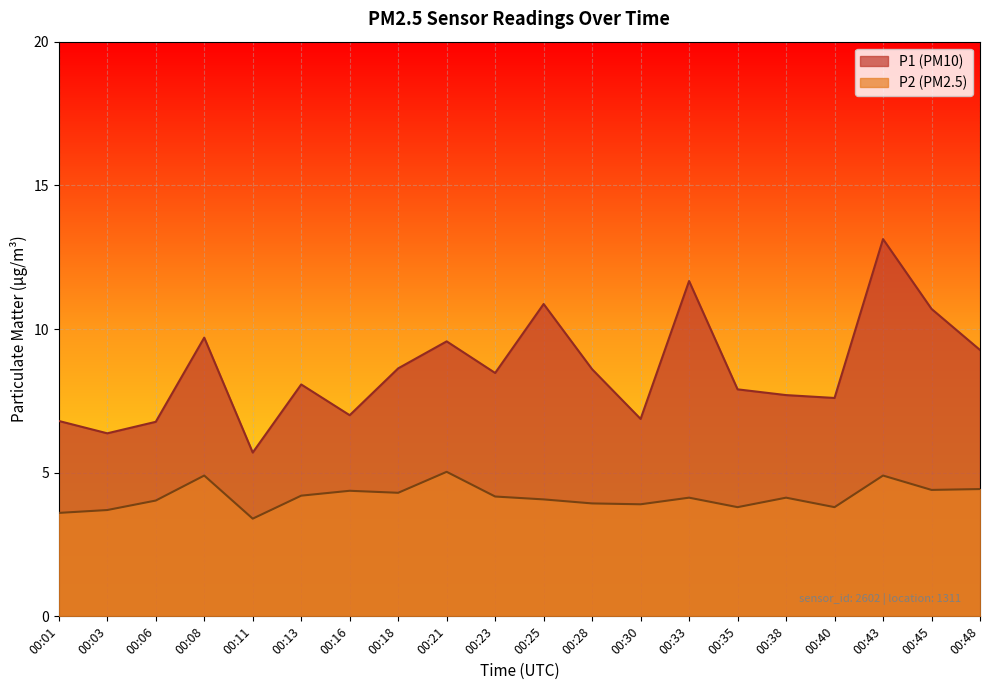

True or false: P1 has more than 2 interior local peaks.

True